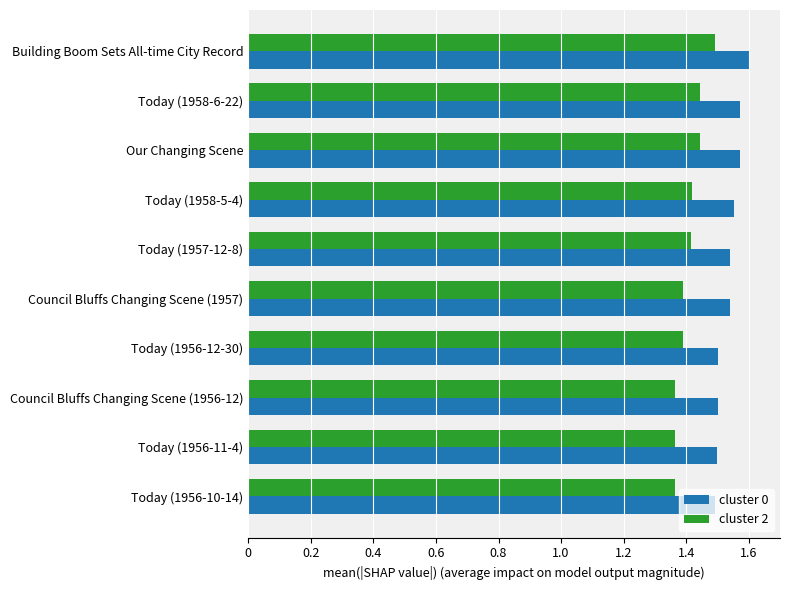

The cluster 2 series shows 1.4 at Council Bluffs Changing Scene (1956-12). True or false?

True